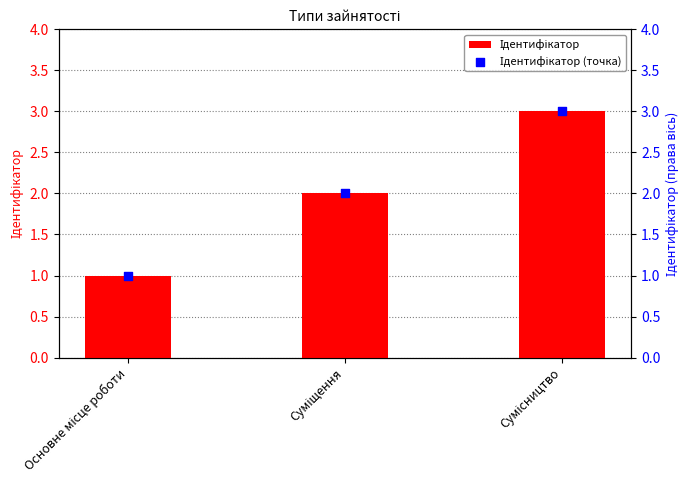

Is the value of Ідентифікатор at Основне місце роботи greater than the value of Ідентифікатор (точка) at Суміщення?

No